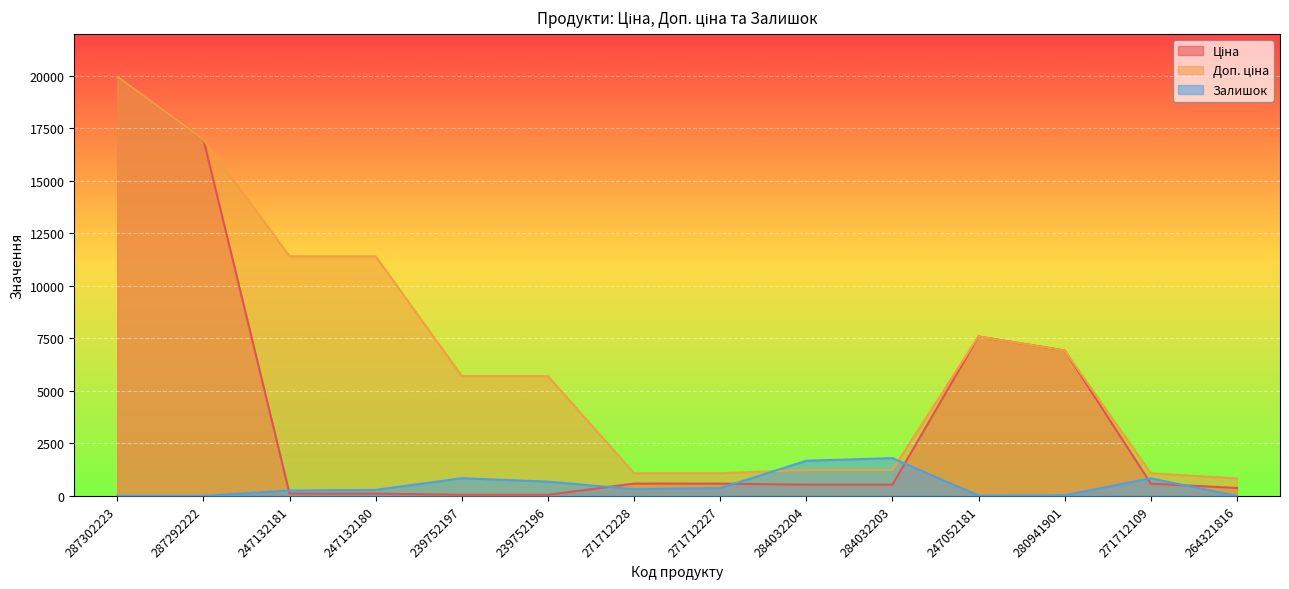

What is the spread (max minus min) of values at 287302223?

19957.2